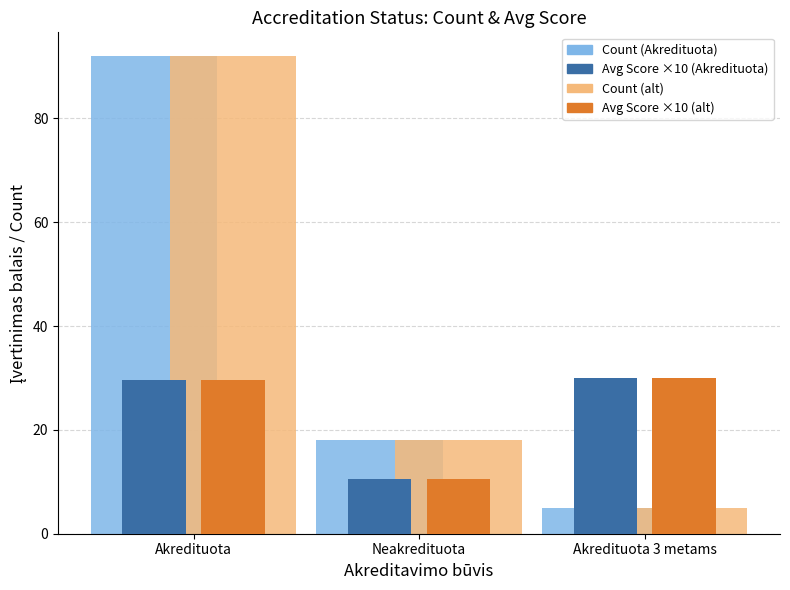

What is the total value across all series at Akredituota 3 metams?

70.0